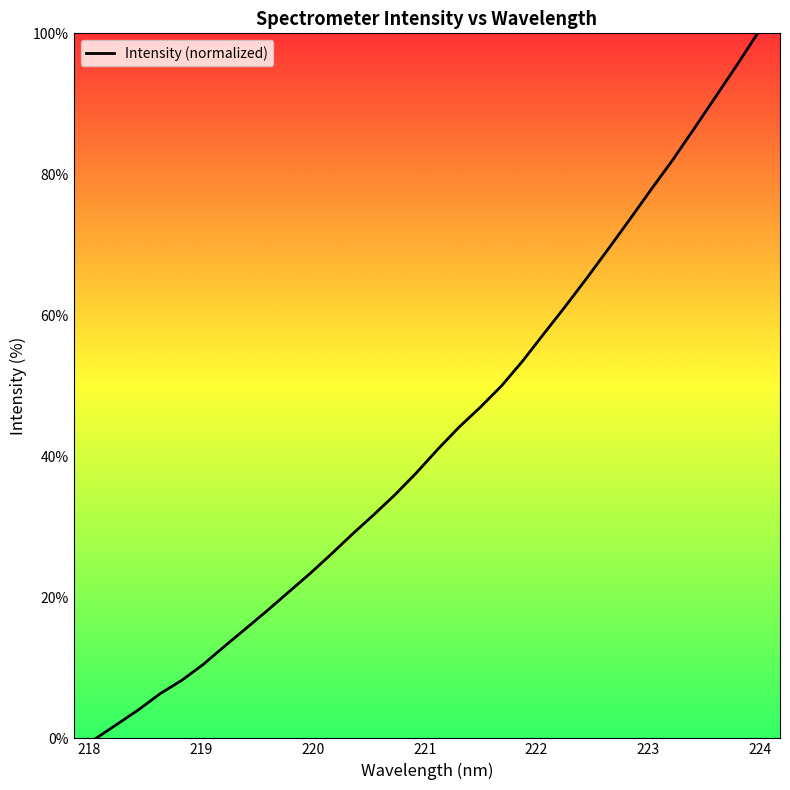

What is the difference between the maximum and minimum values?

100.0